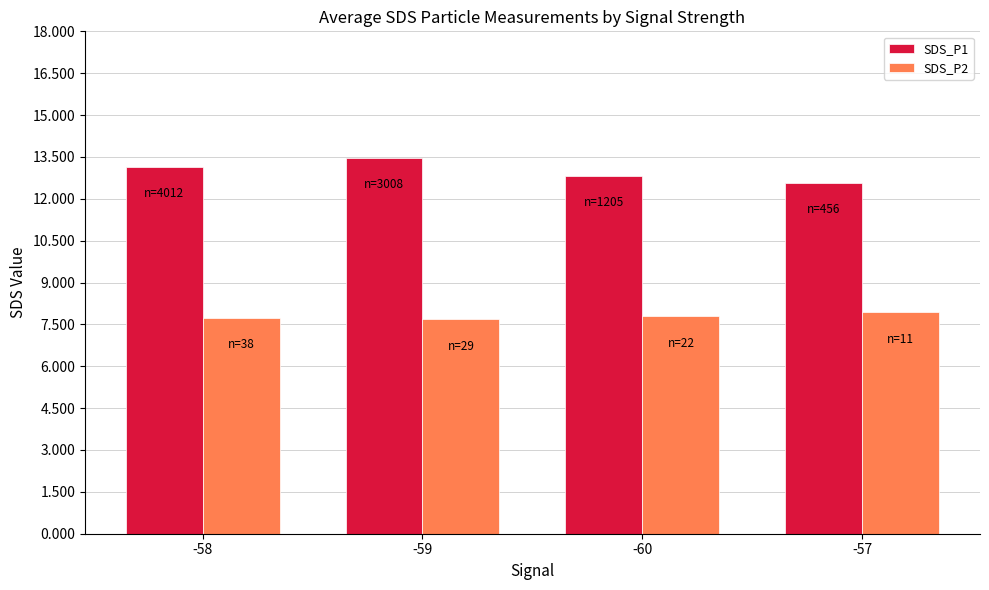

Is the value of SDS_P1 at -58 greater than the value of SDS_P2 at -59?

Yes